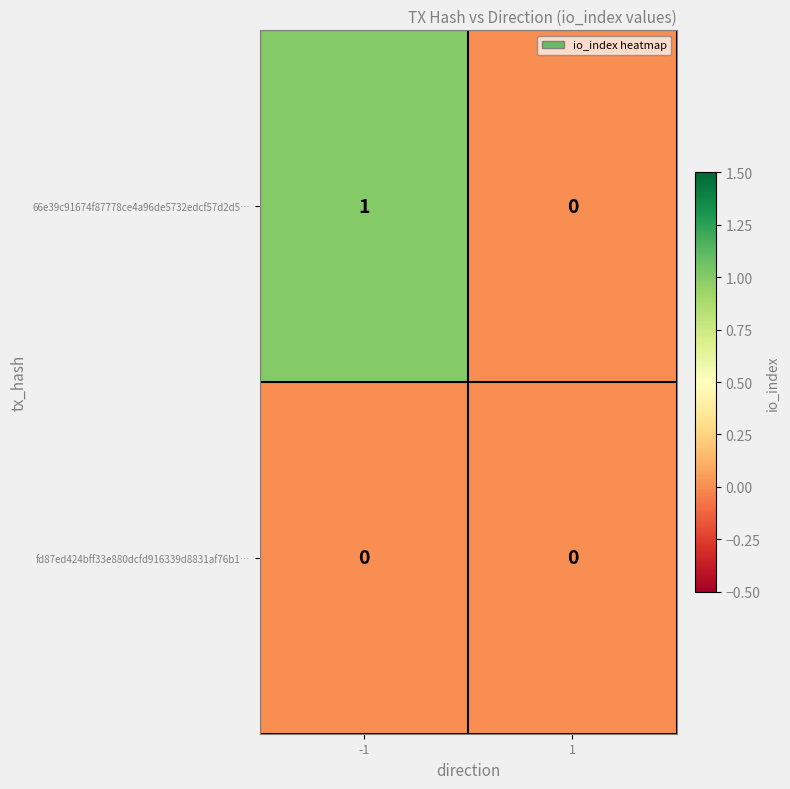

Reading left to right, extract all data points from this chart.

66e39c91674f87778ce4a96de5732edcf57d2d5…: 1	0
fd87ed424bff33e880dcfd916339d8831af76b1…: 0	0